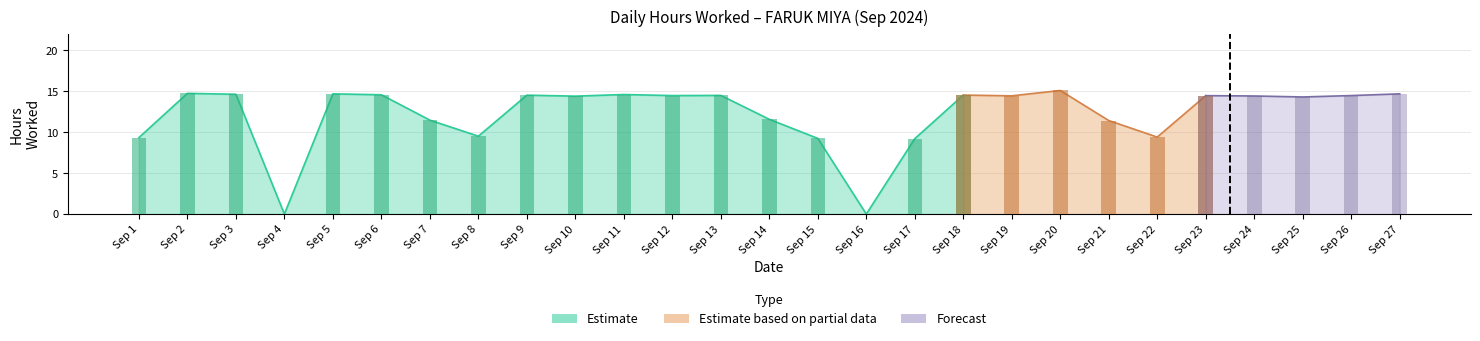

How many values are above zero?

25